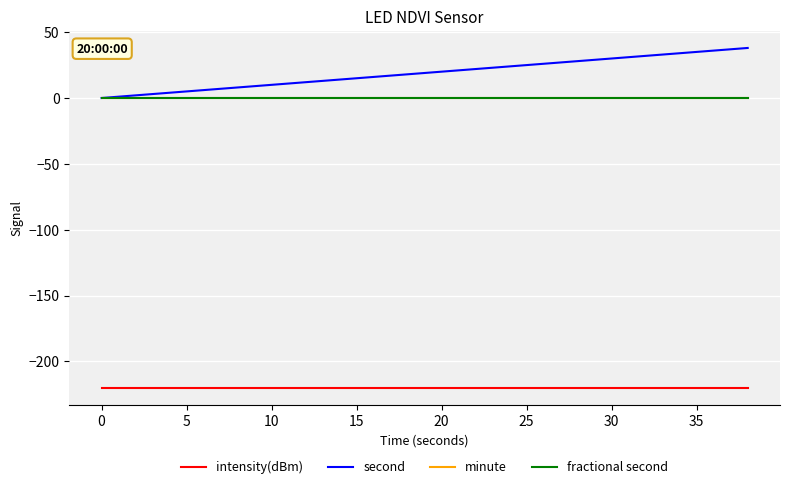

True or false: minute and fractional second cross at least once.

False